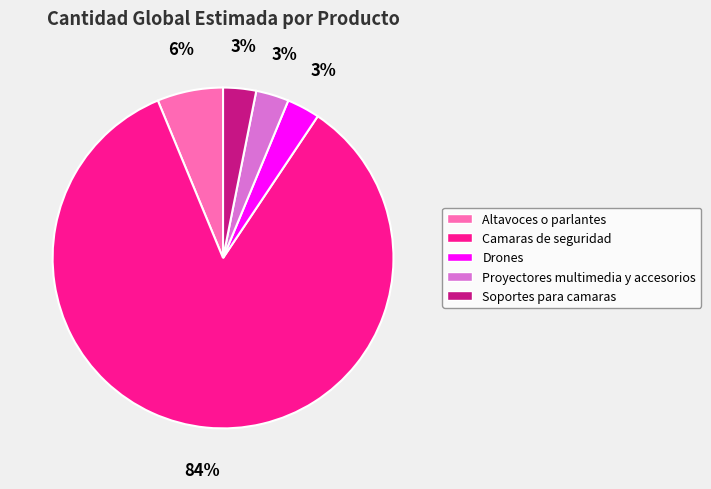

Which has a higher value, Camaras de seguridad or Proyectores multimedia y accesorios?

Camaras de seguridad